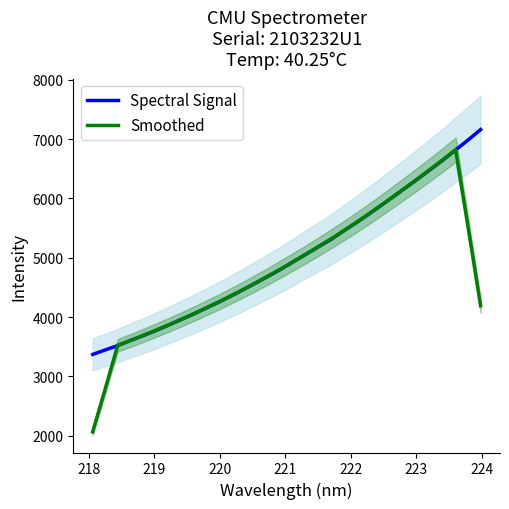

What are all the series names shown in the legend?

Spectral Signal, Smoothed